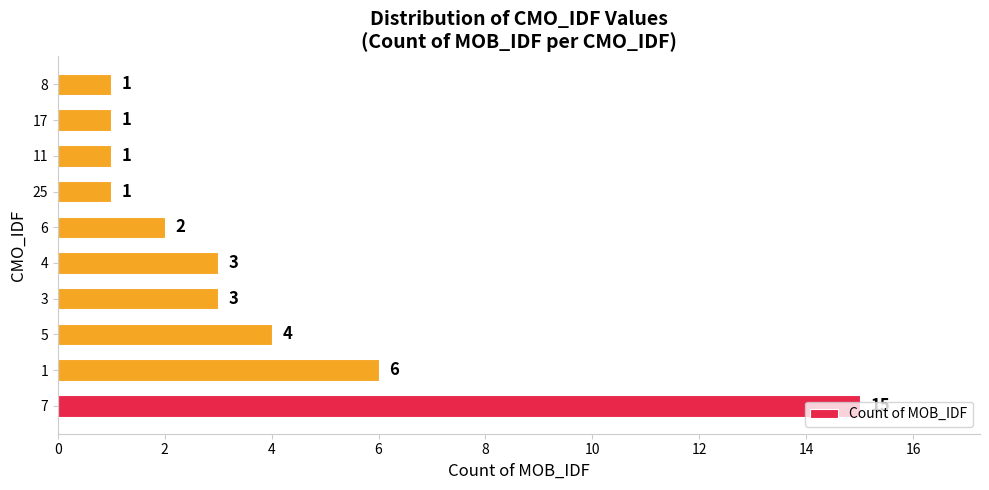

Does the chart contain any negative values?

No